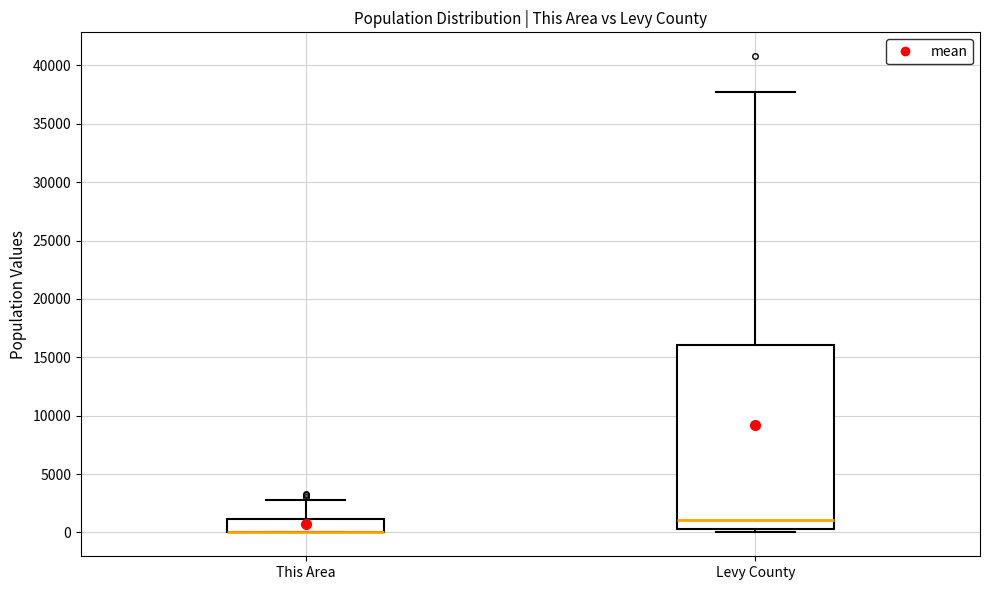

Where is the upper edge of the box for This Area on the y-axis? The values are not printed on the chart, so give them approximately, as read against the axis.

1000